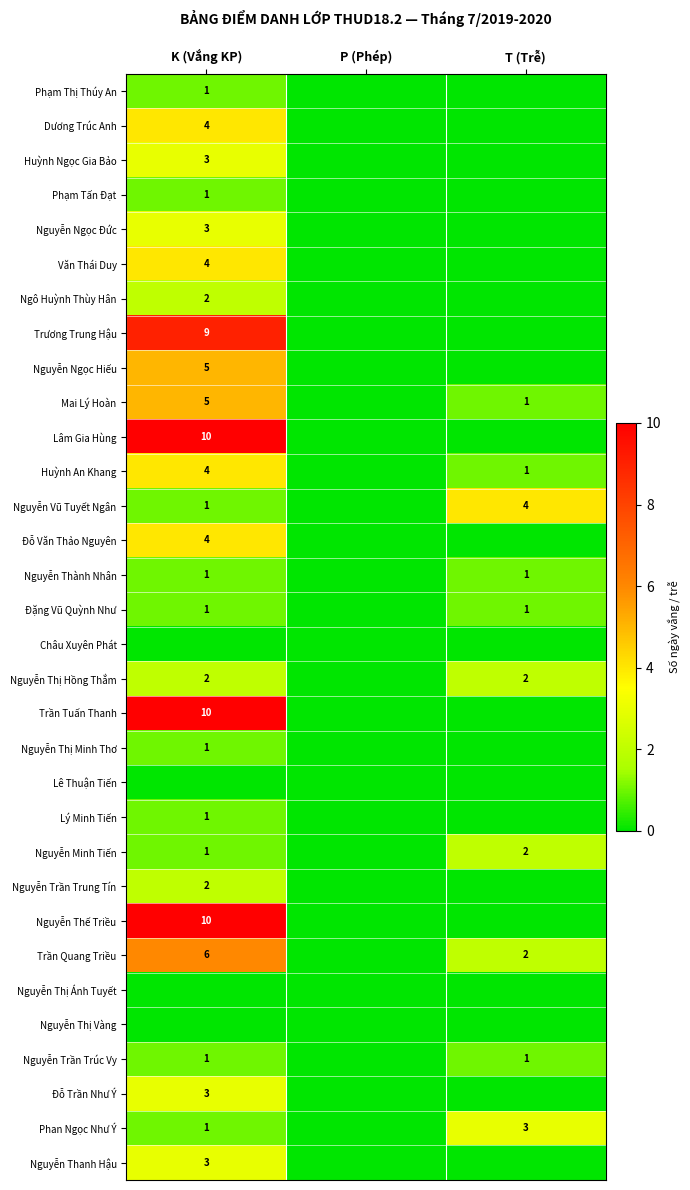

Count the number of data series in this chart.

32